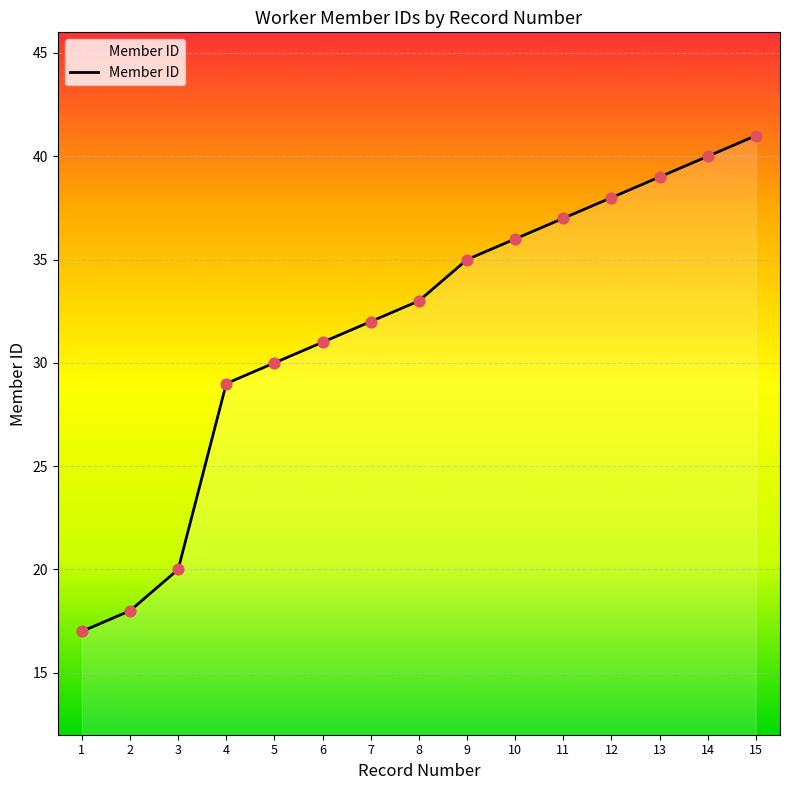

Between 13 and 11, which is larger?

13